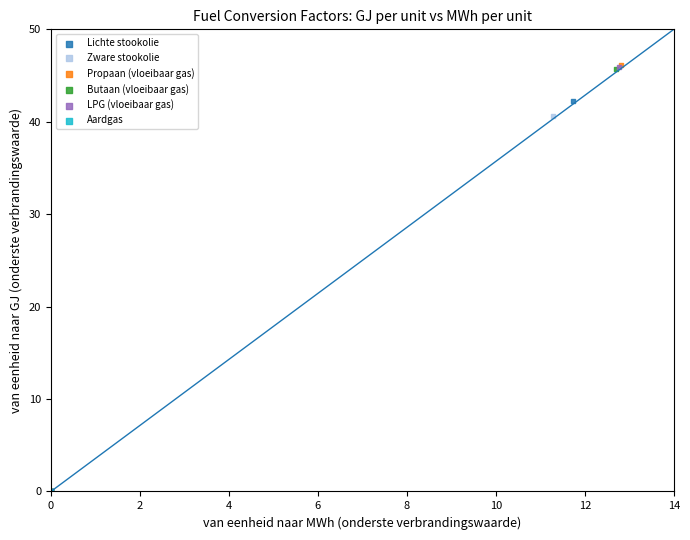

What are all the series names shown in the legend?

Lichte stookolie, Zware stookolie, Propaan (vloeibaar gas), Butaan (vloeibaar gas), LPG (vloeibaar gas), Aardgas